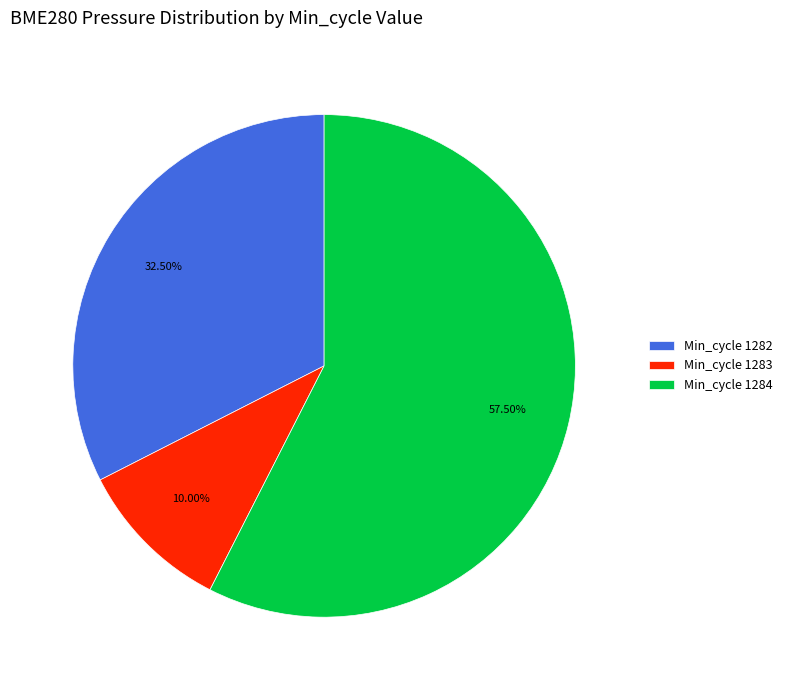

Which has a higher value, Min_cycle 1283 or Min_cycle 1282?

Min_cycle 1282